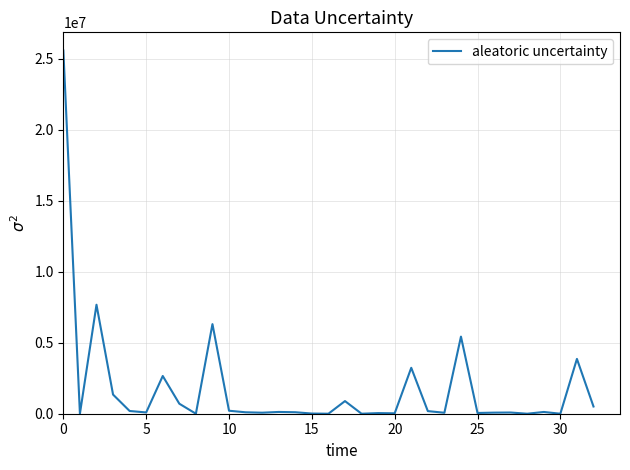

What is the difference between the second highest and minimum values?

7678289